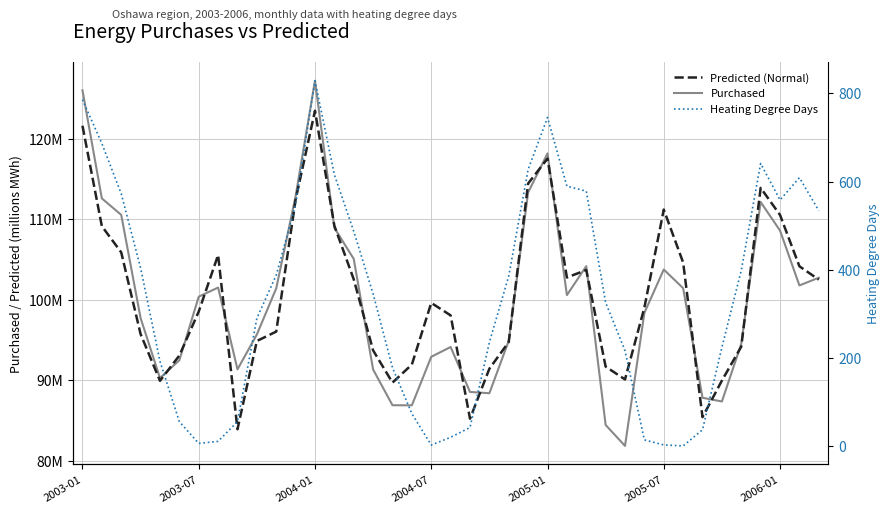

How many values in the Purchased series exceed 100?

20